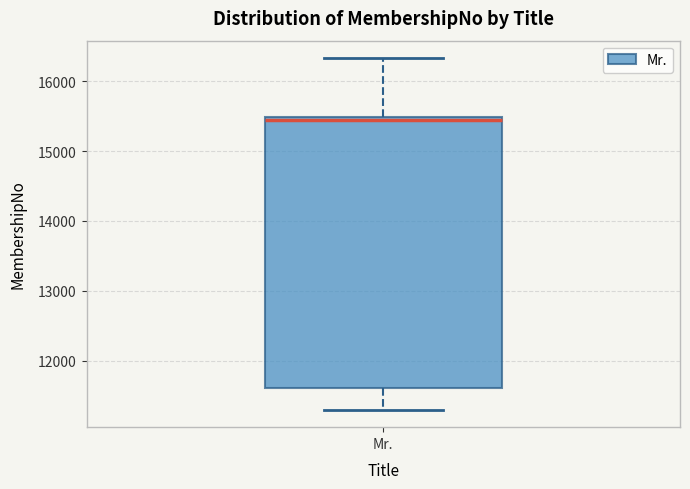

Read this box plot against the y-axis: the position of the median line, the range covered by the box, and the ends of both whiskers. The values are not printed on the chart, so give them approximately, as read against the axis.

median 15400, box 11600 to 15500, whiskers 11300 to 16300